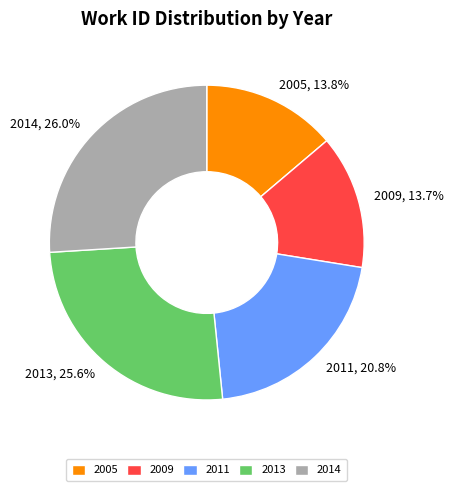

To the nearest percent, what percentage of the pie is 2005?

14%